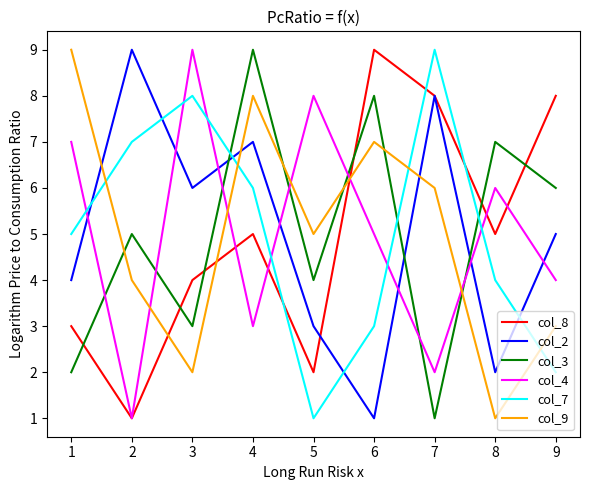

At which category is the sum across all series the highest?

4